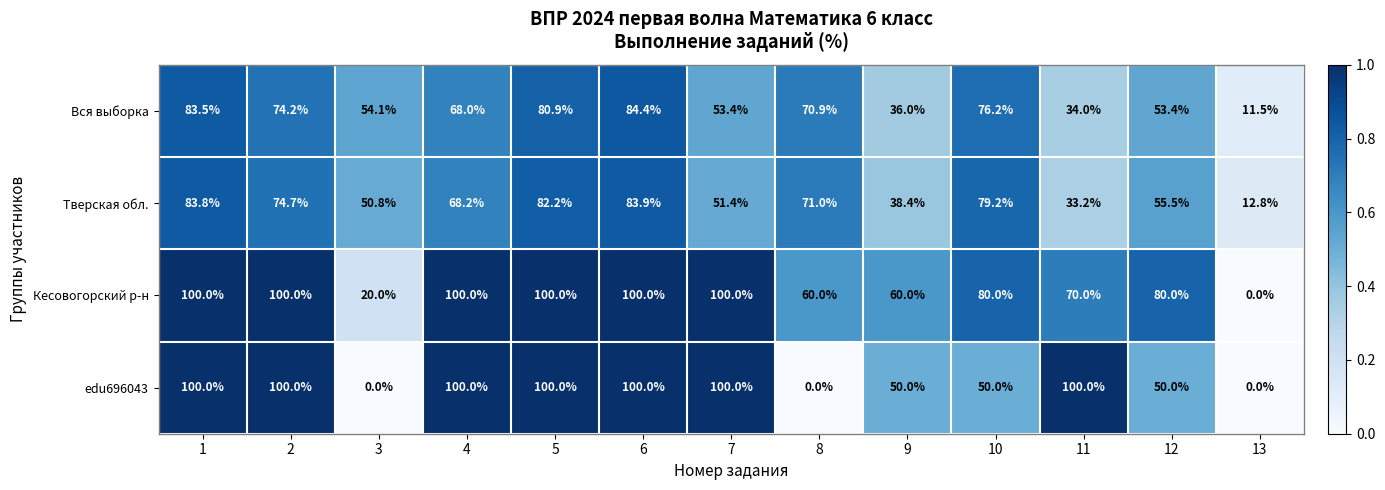

What is the difference between the maximum and minimum values in the Кесовогорский р-н series?

100.0